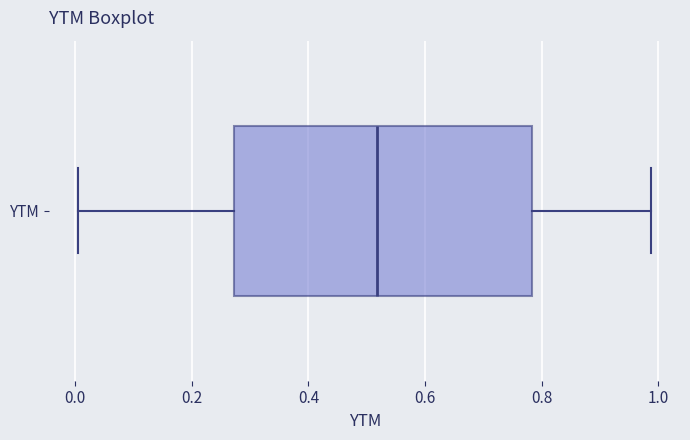

Read this box plot against the x-axis: the position of the median line, the range covered by the box, and the ends of both whiskers. The values are not printed on the chart, so give them approximately, as read against the axis.

median 0.52, box 0.28 to 0.78, whiskers 0.00 to 0.98